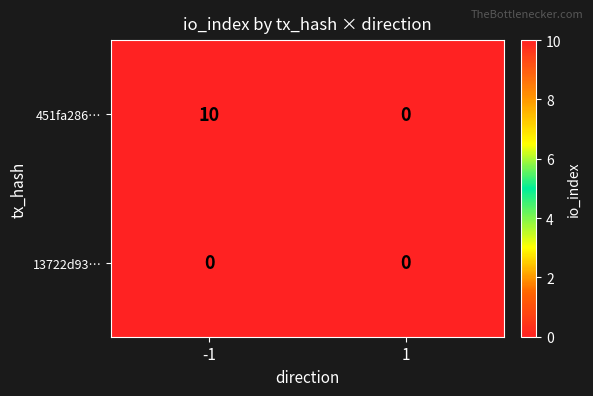

Reading left to right, transcribe all the data shown in this chart.

451fa286…: -1=10	1=0
13722d93…: -1=0	1=0